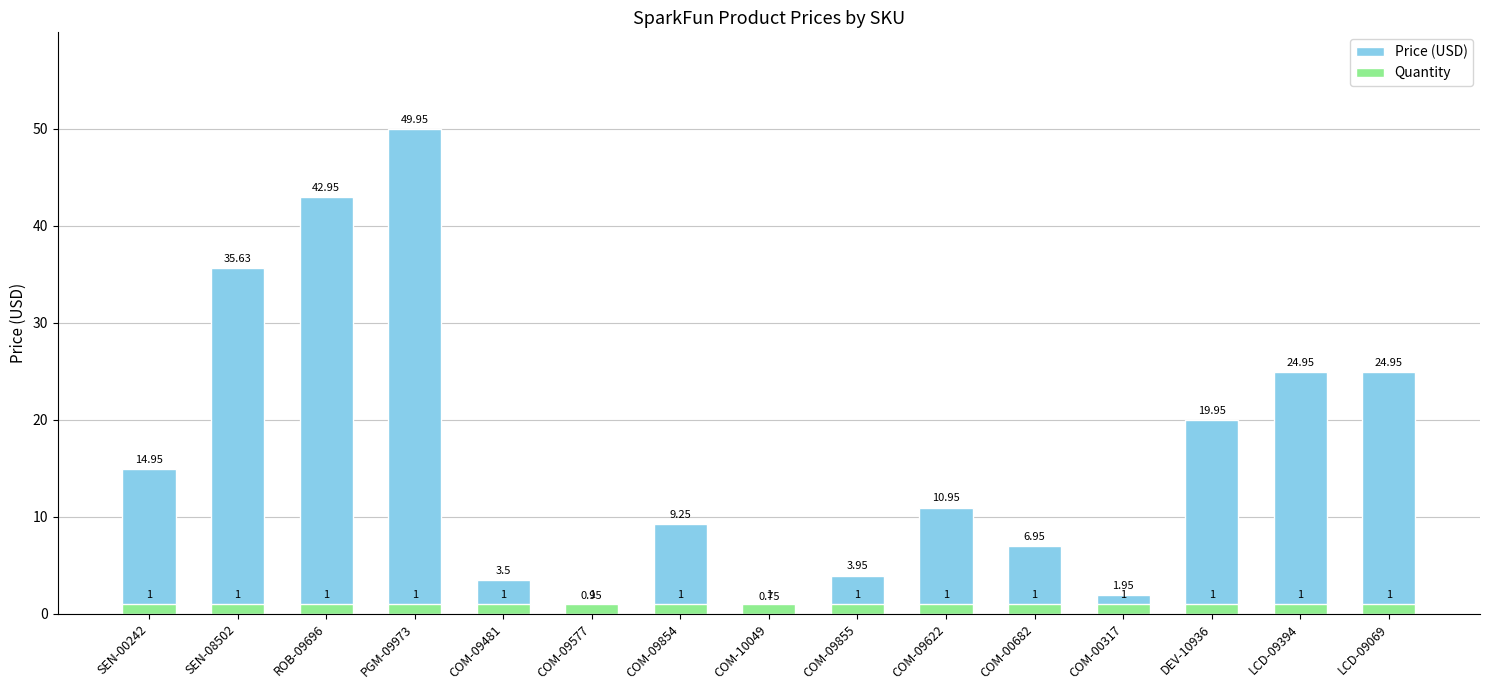

What is the label of the 5th bar from the left?

COM-09481